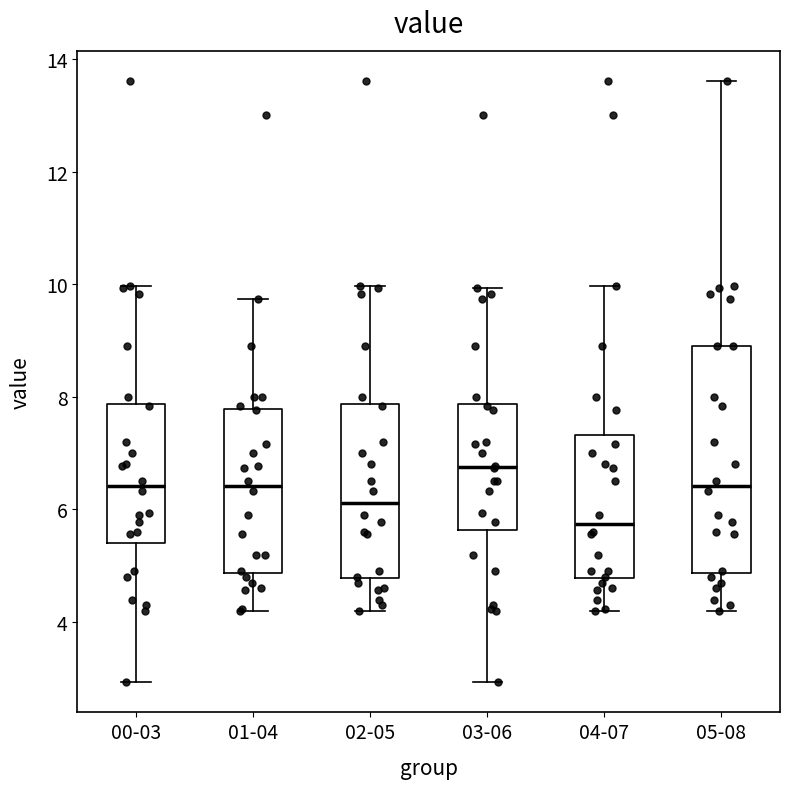

Which box is the tallest, from its lower edge to its upper edge?

05-08